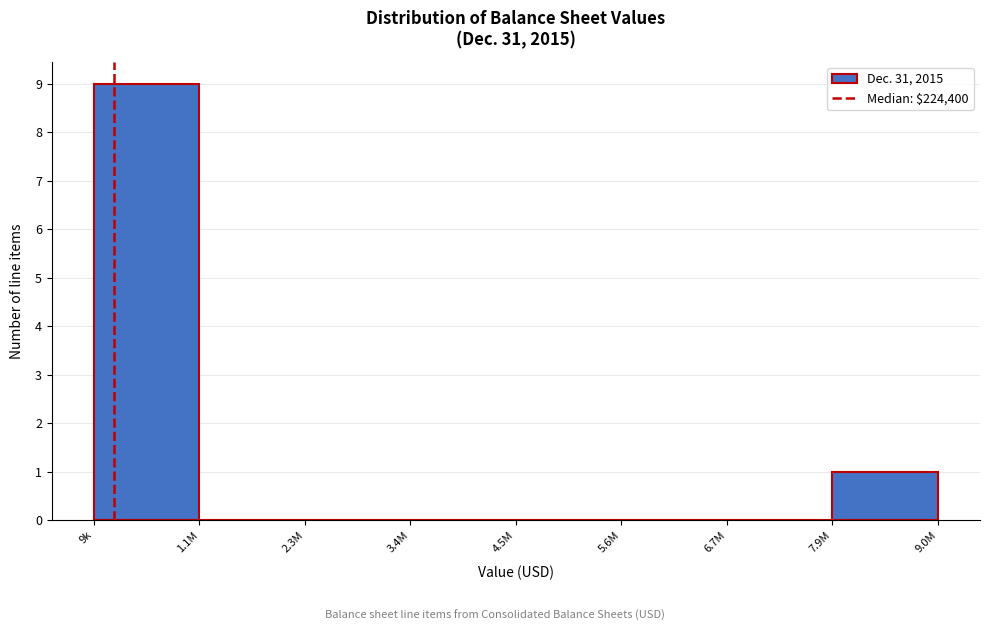

Reading left to right, transcribe all the data shown in this chart.

9k=9	1.1M=0	2.3M=0	3.4M=0	4.5M=0	5.6M=0	6.7M=0	7.9M=1